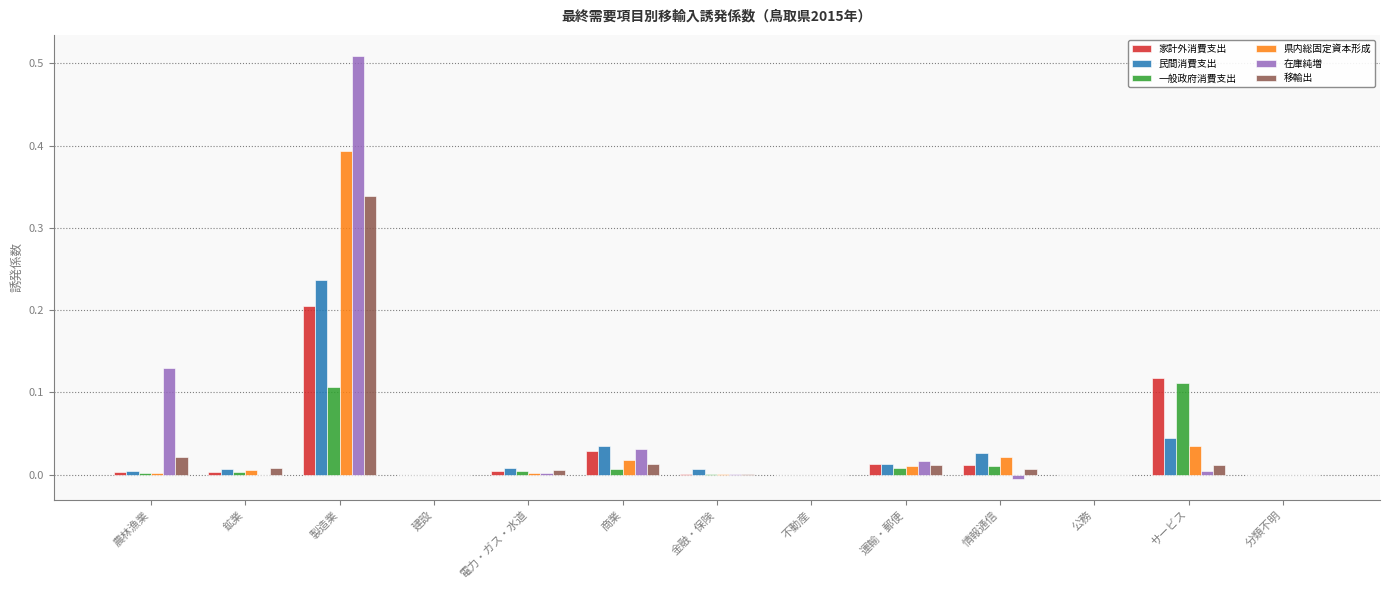

How many series are shown in this chart?

6